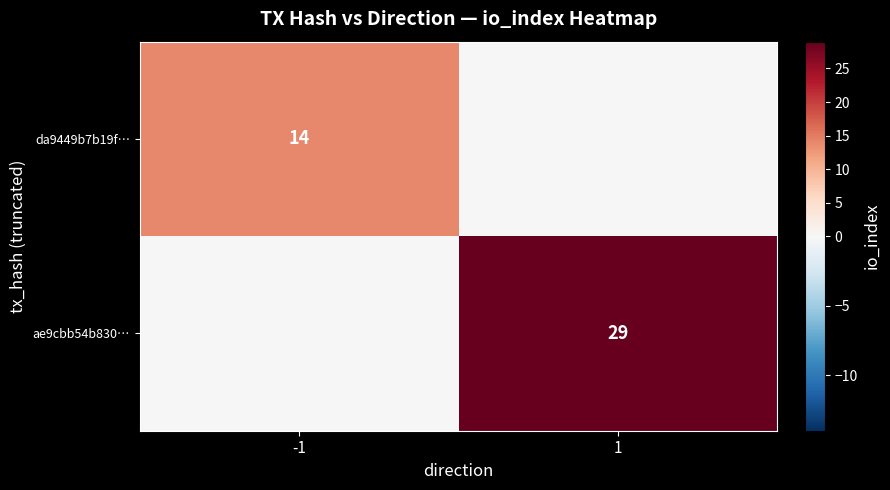

Is it true that ae9cbb54b830… equals 29 at 1?

True